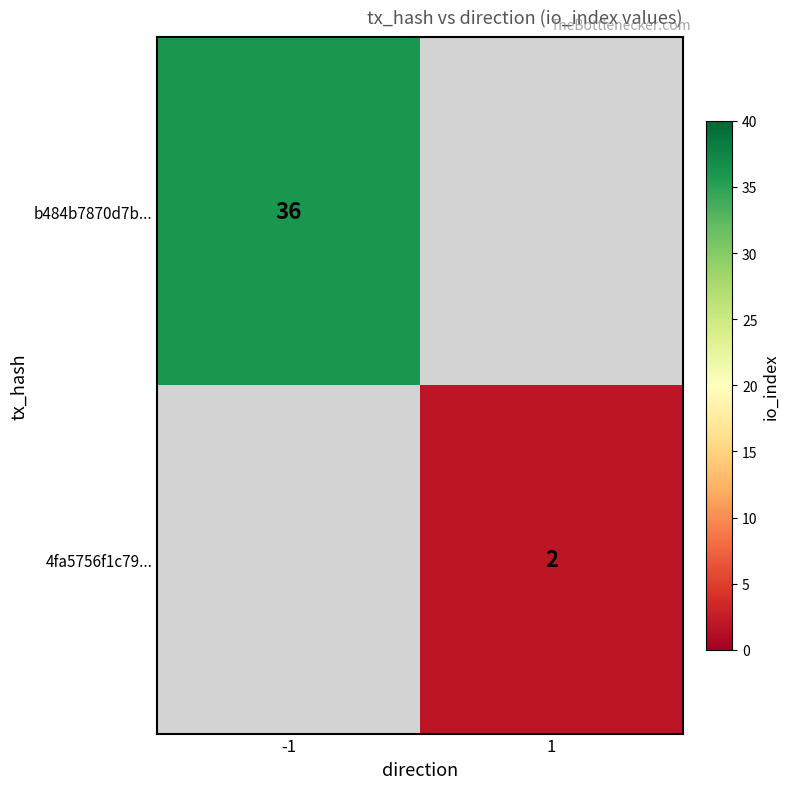

The 4fa5756f1c79... series shows 1 at 1. True or false?

False